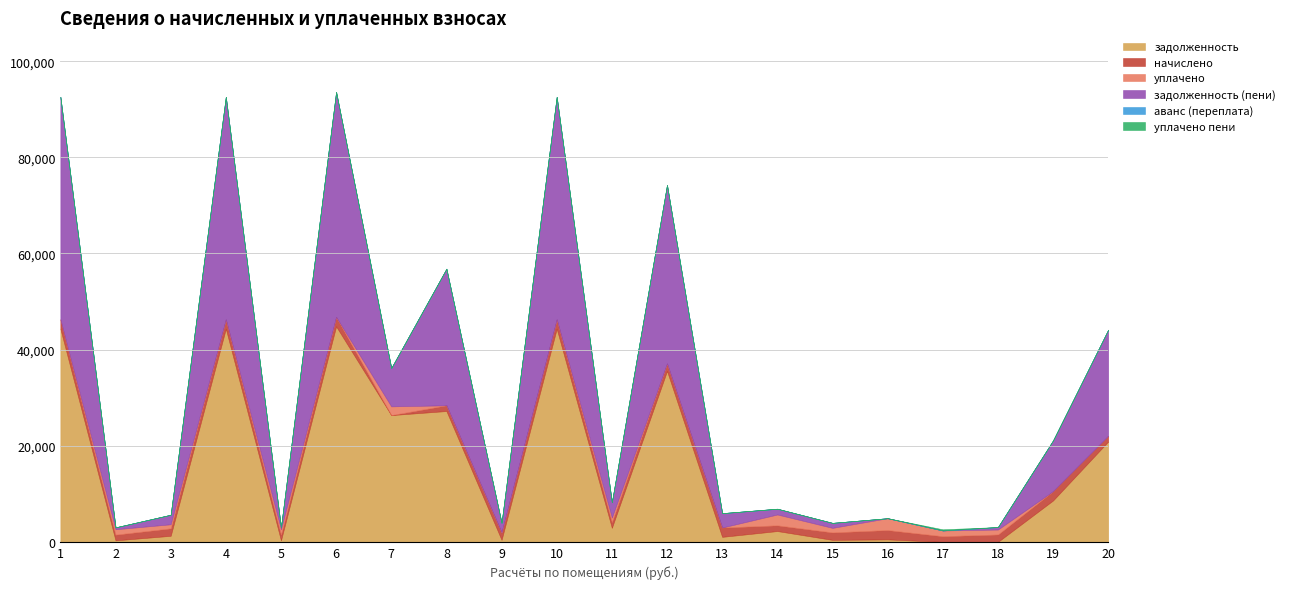

Is it true that начислено equals 1830.4 at 5?

False